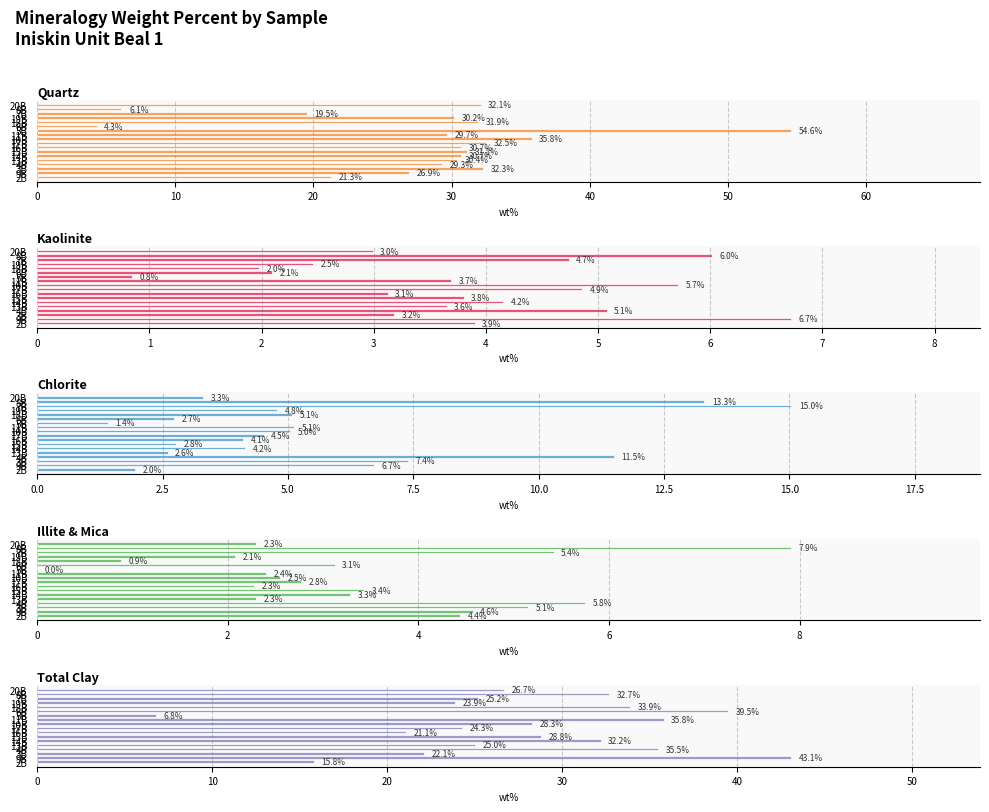

What is the difference between the second highest and minimum values in the Illite & Mica series?

5.8